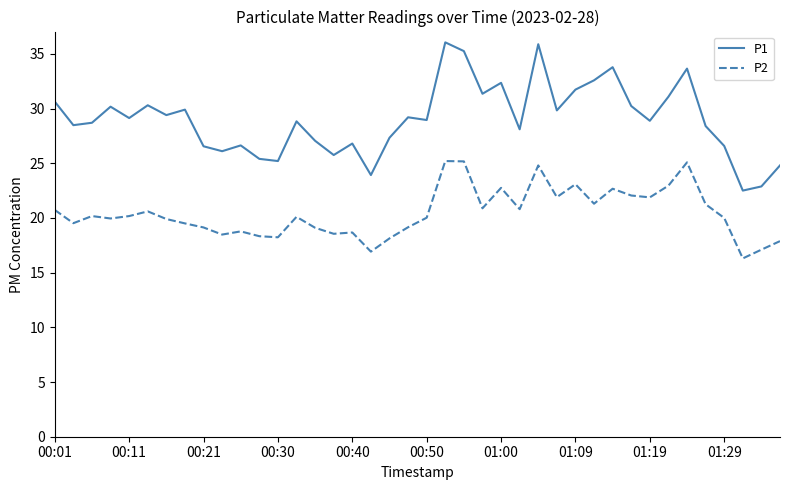

Which series has the widest spread of values?

P1